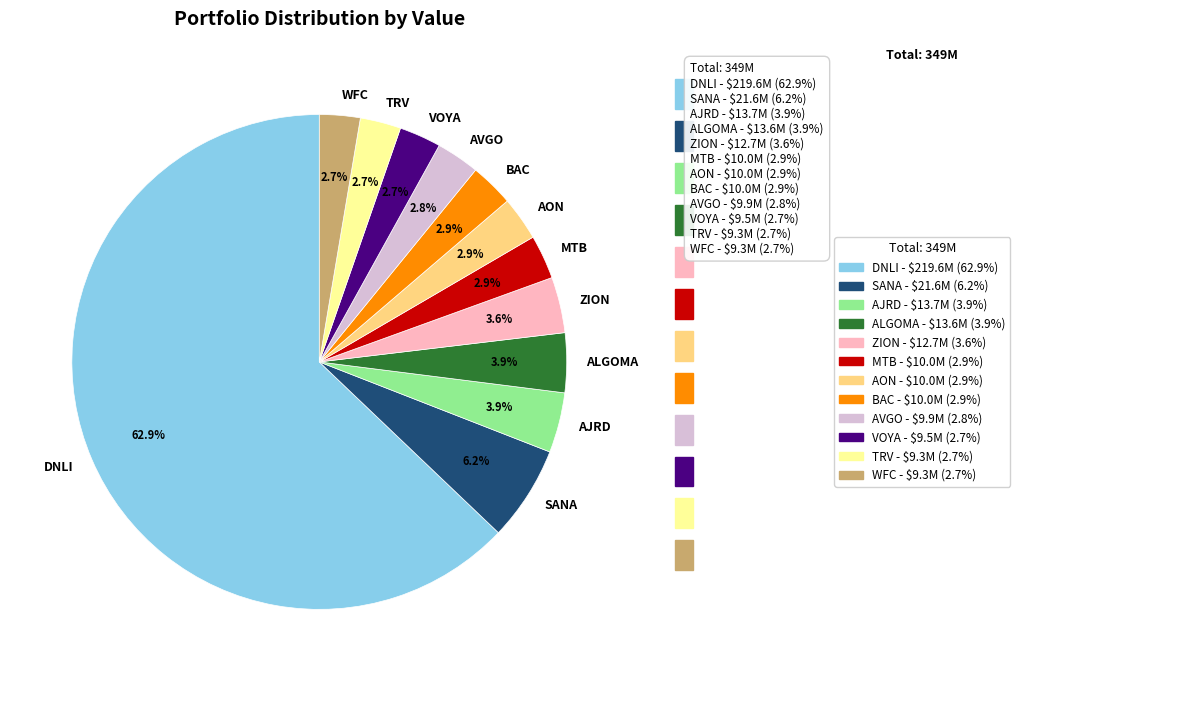

To the nearest percent, what portion does AON represent?

3%